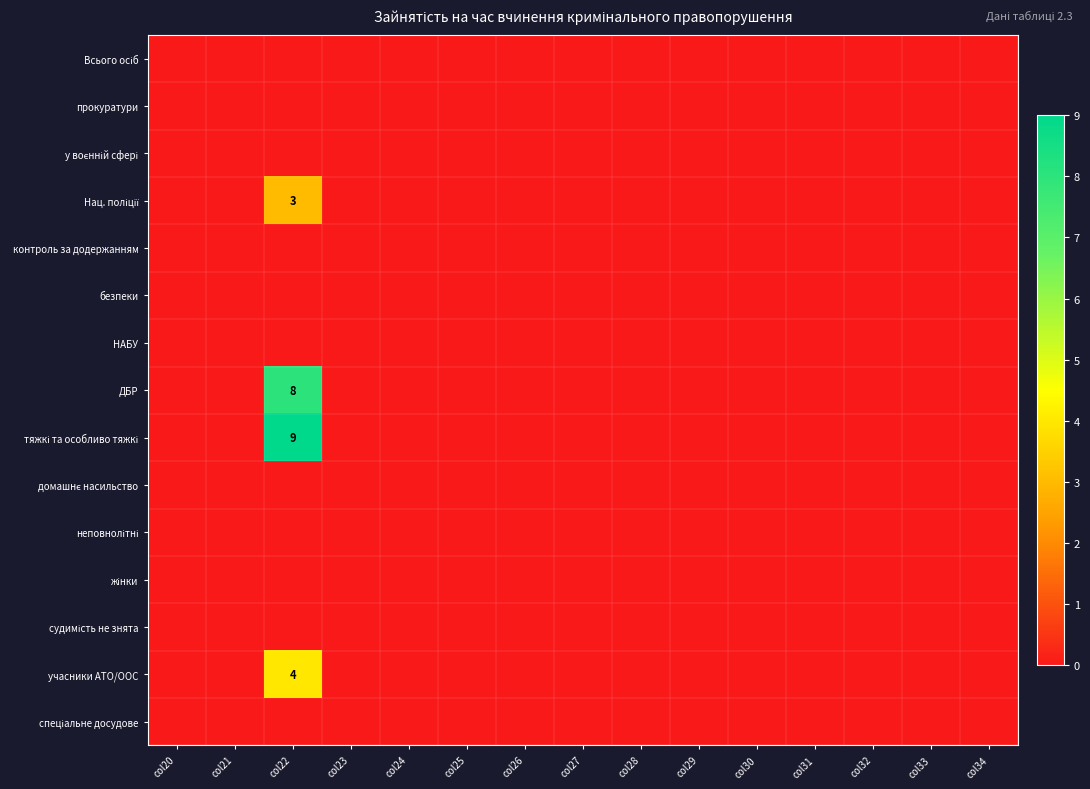

The value of ДБР at col22 is 8. True or false?

True